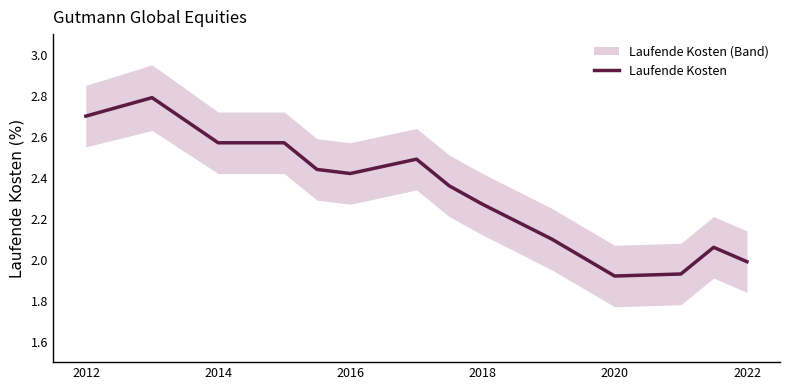

What is the maximum value for Laufende Kosten?

2.8